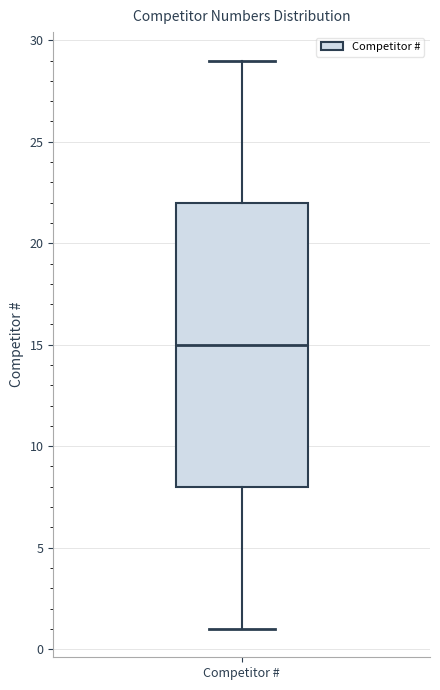

Where is the upper edge of the box for Competitor # on the y-axis? The values are not printed on the chart, so give them approximately, as read against the axis.

22